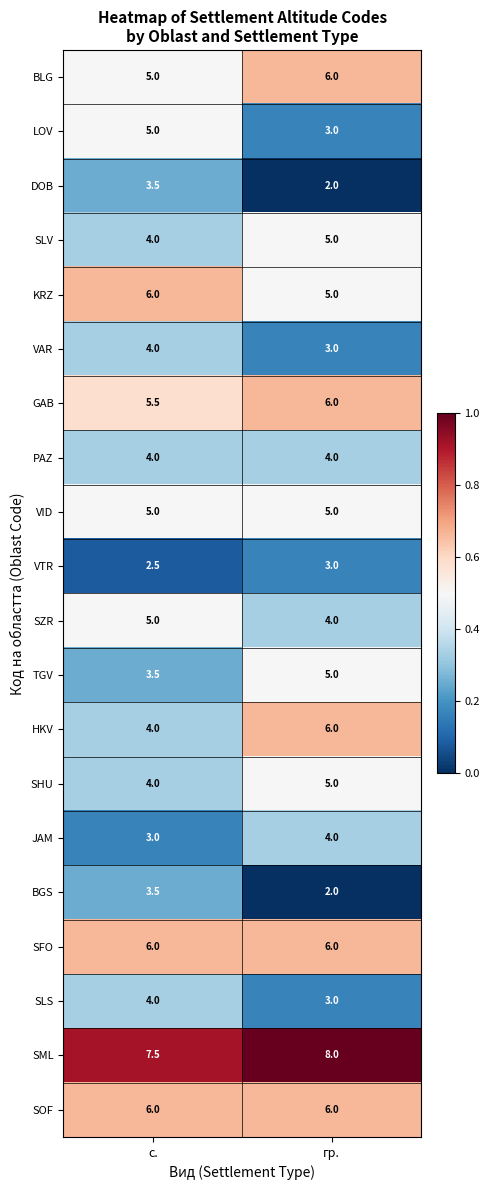

How many distinct data groups are displayed?

20